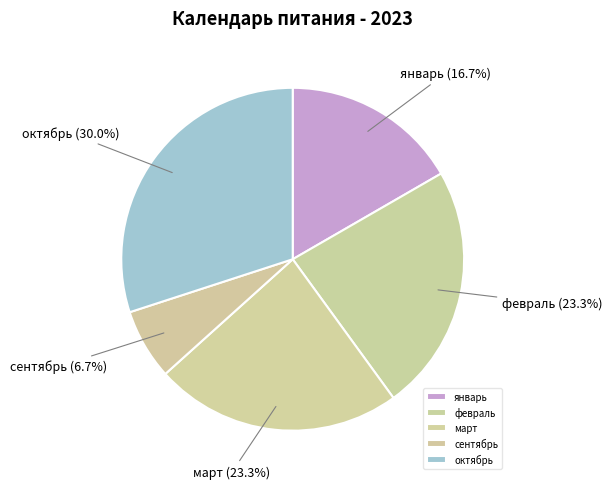

To the nearest percent, what is the difference between the февраль and январь slice percentages?

7%